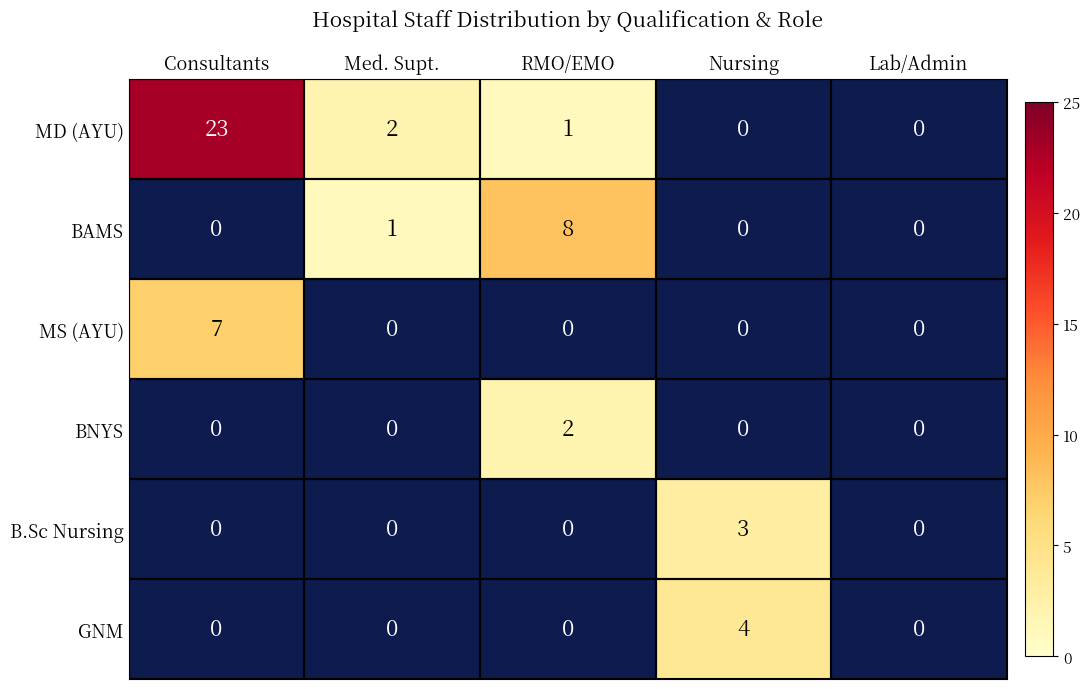

True or false: BAMS has a value of 2 at Med. Supt..

False